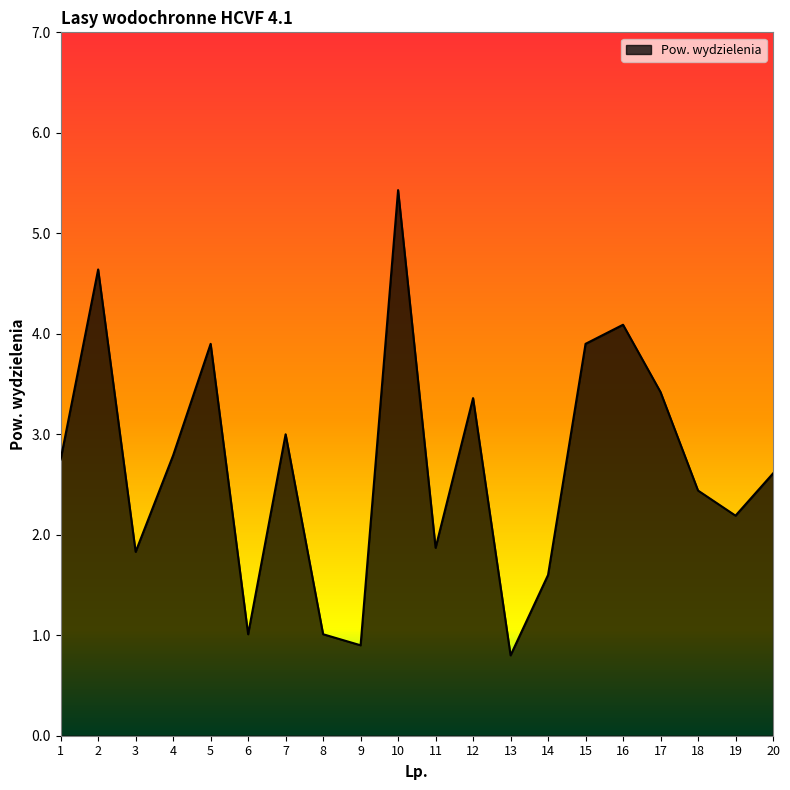

What is the difference between the values at 12 and 16?

0.7